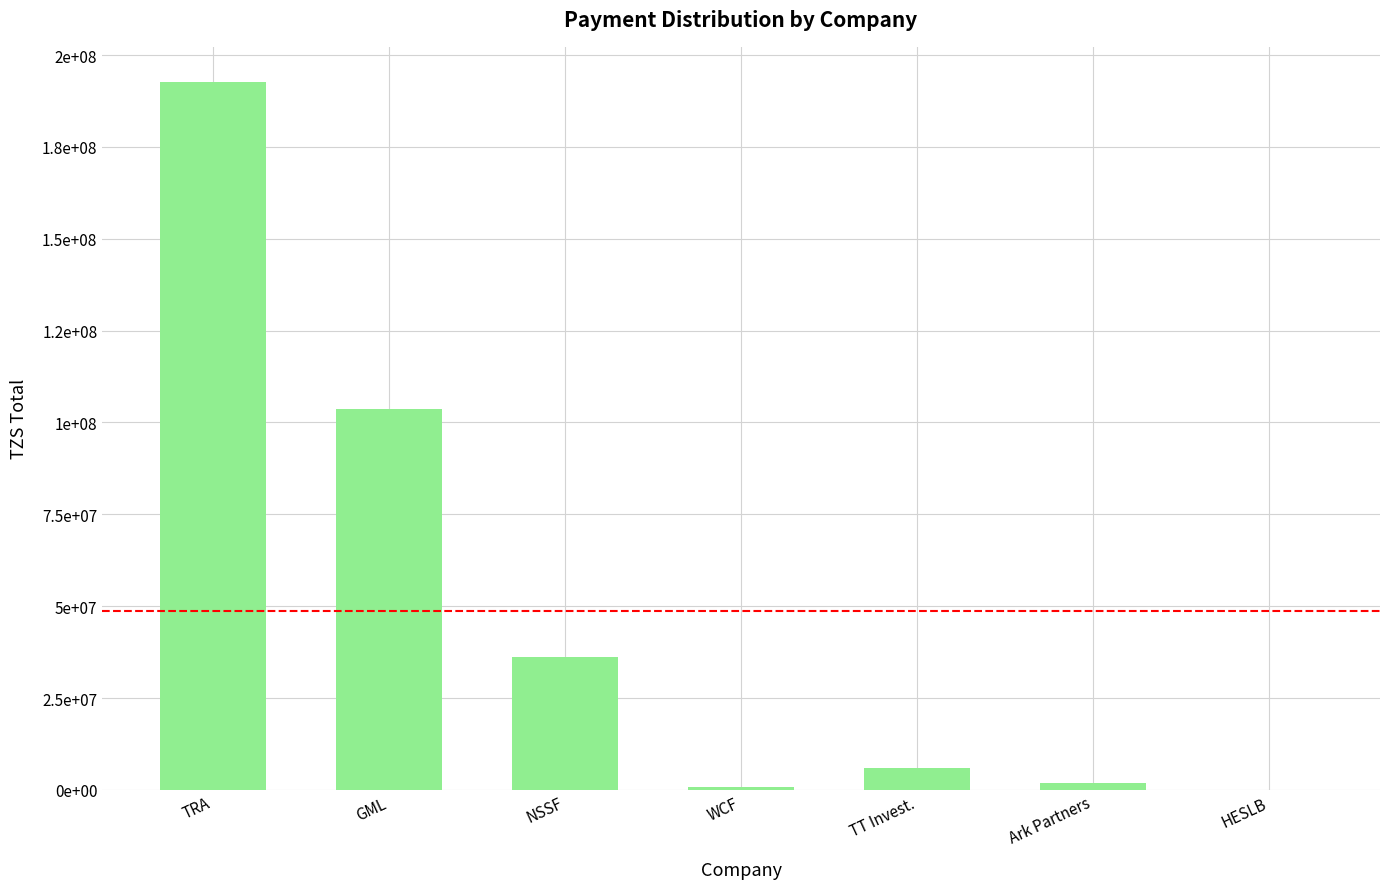

Are the bars horizontal?

No